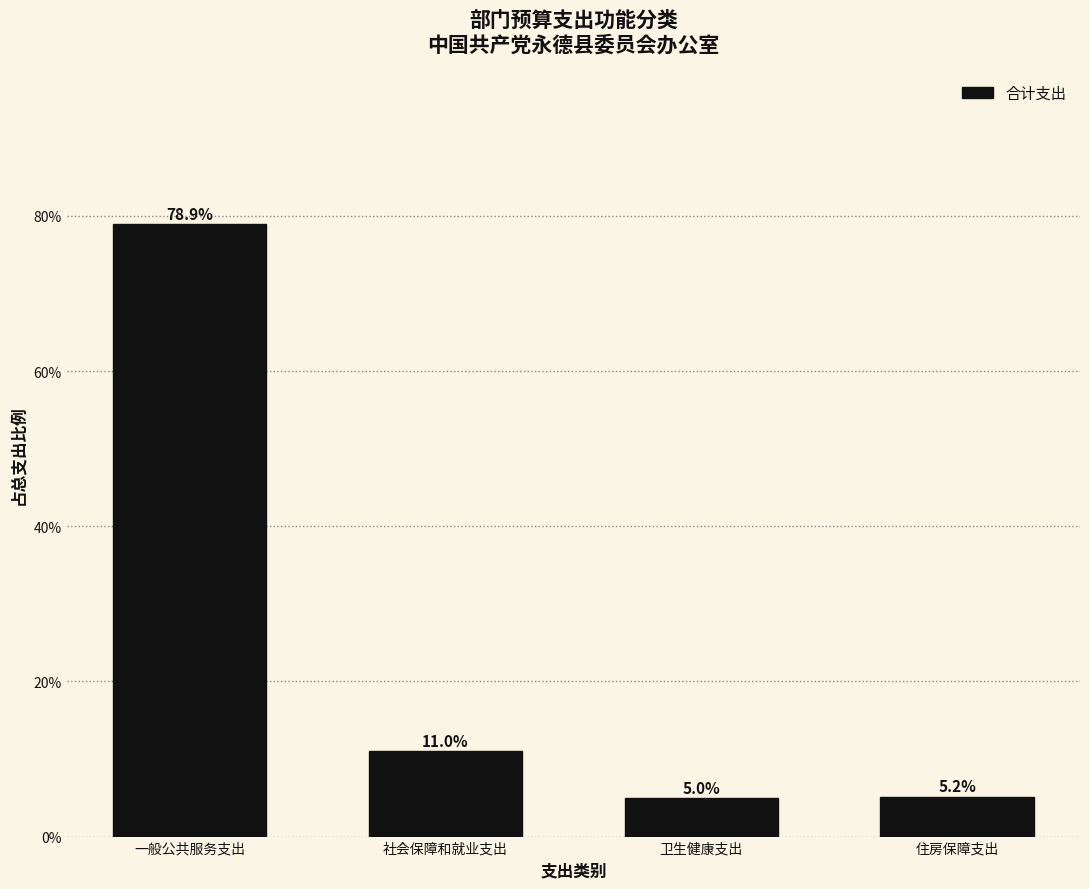

Reading left to right, what are all the values shown in this chart?

78.9	11.0	5.0	5.2